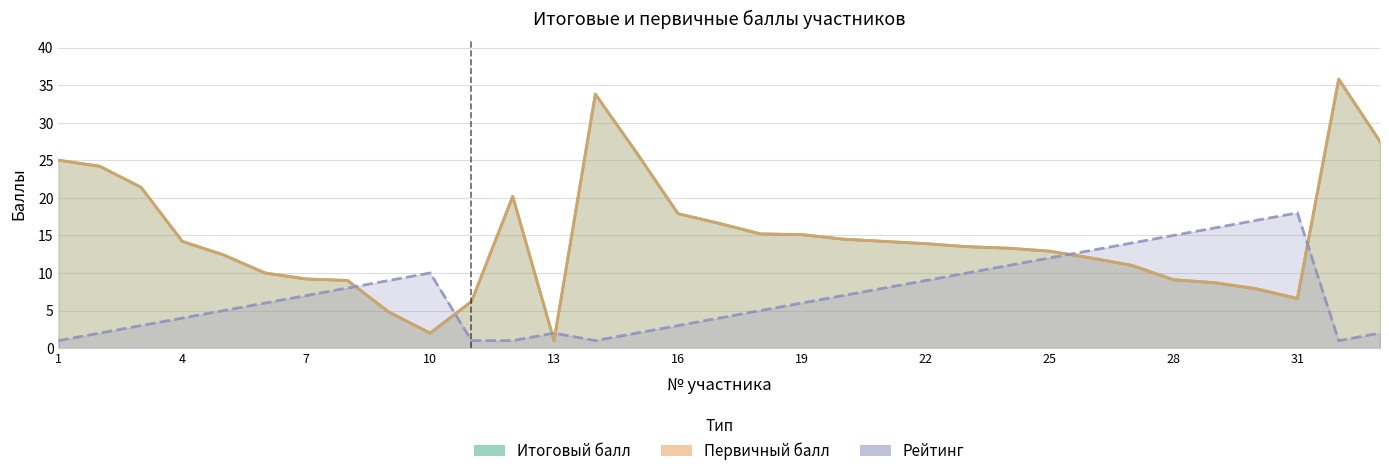

What is the maximum value for Итоговый балл?

35.8